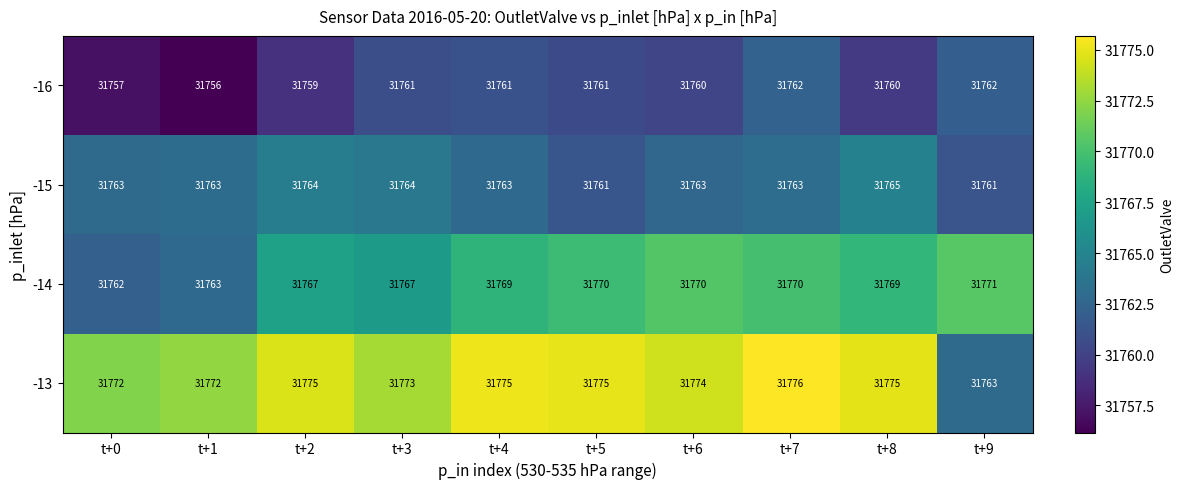

What is the sum of all -15 values?

317630